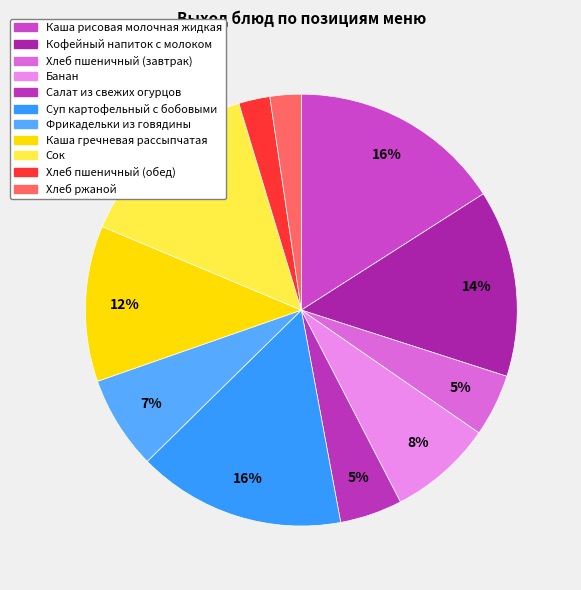

Count the number of slices in the pie.

11